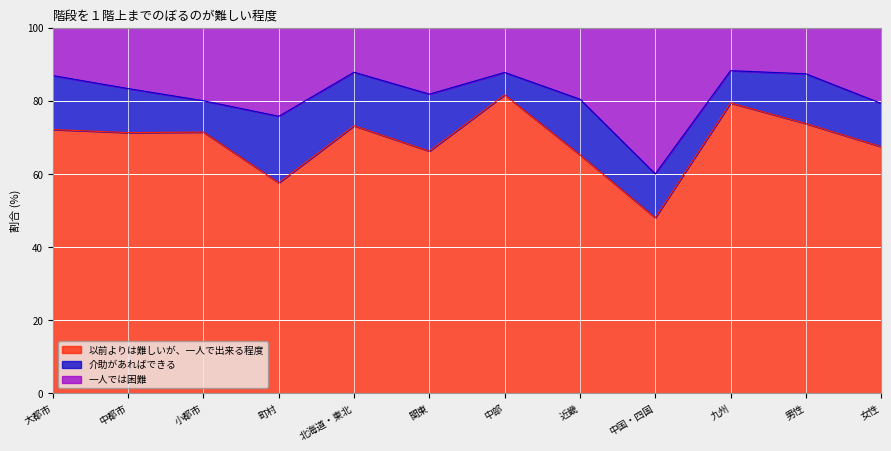

What is the total value across all series at 小都市?

100.0